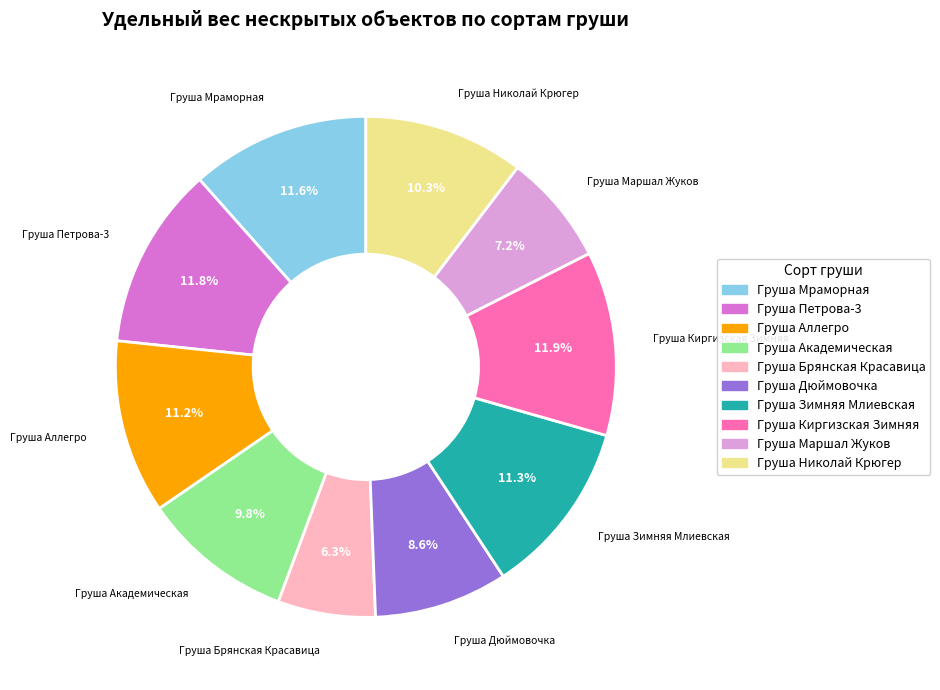

Is it true that Груша Аллегро is 4% of the pie?

False